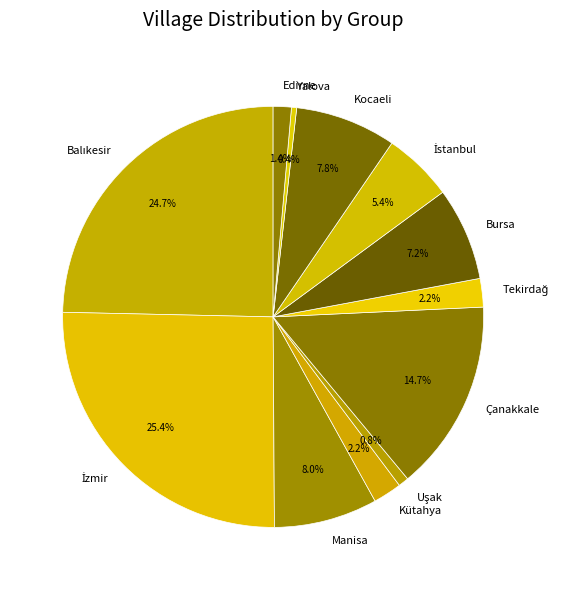

Does Kocaeli account for over 50% of the chart?

No